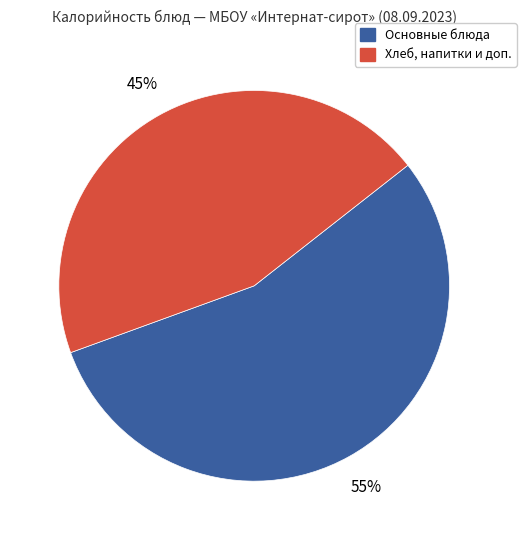

To the nearest percent, what is the difference between the largest and smallest slice percentages?

10%